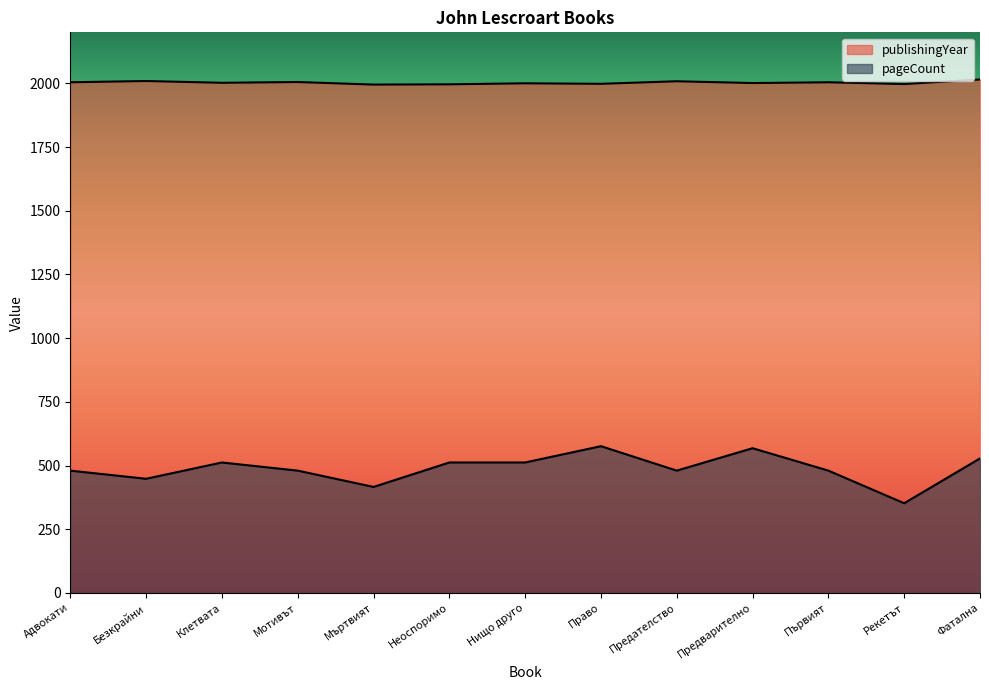

At which category is the sum across all series the highest?

Право